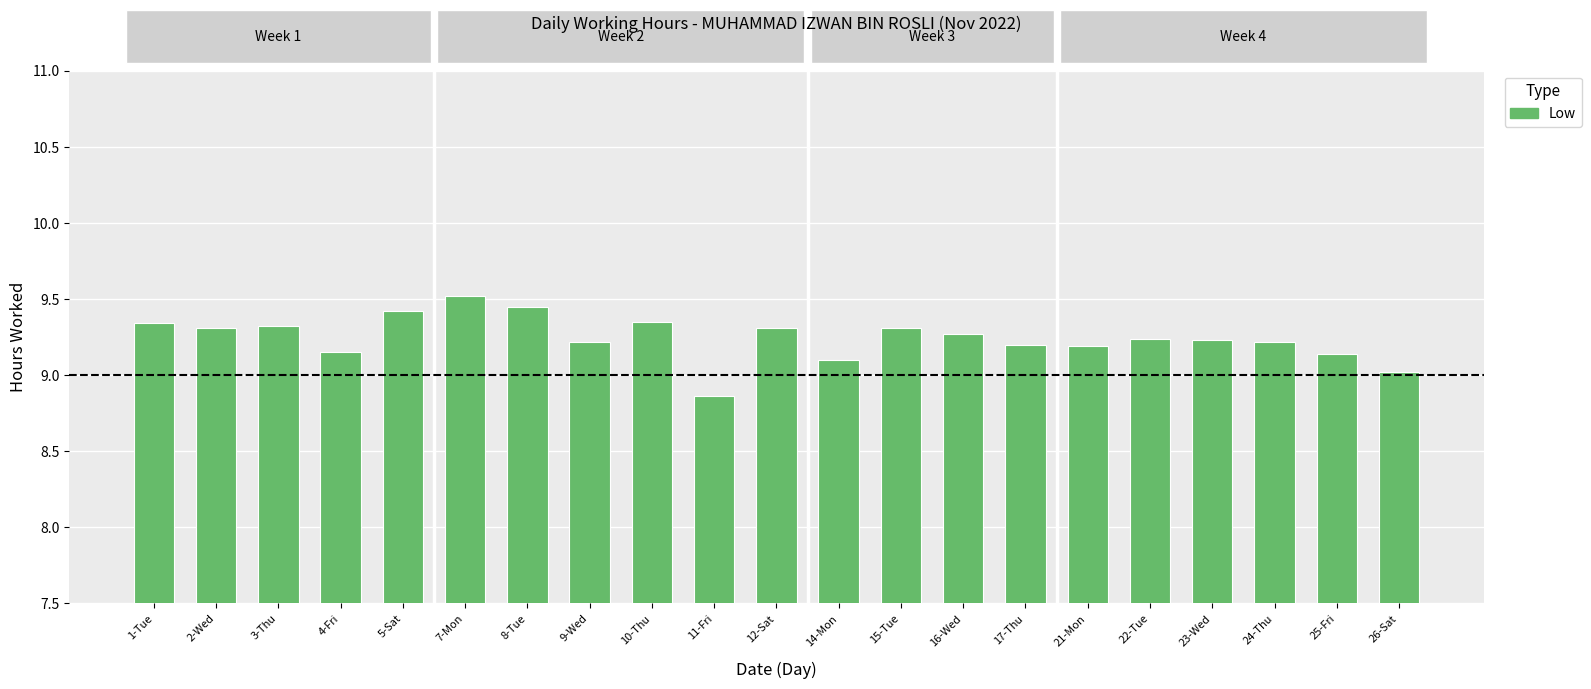

The value at 1-Tue is 9.3. True or false?

True